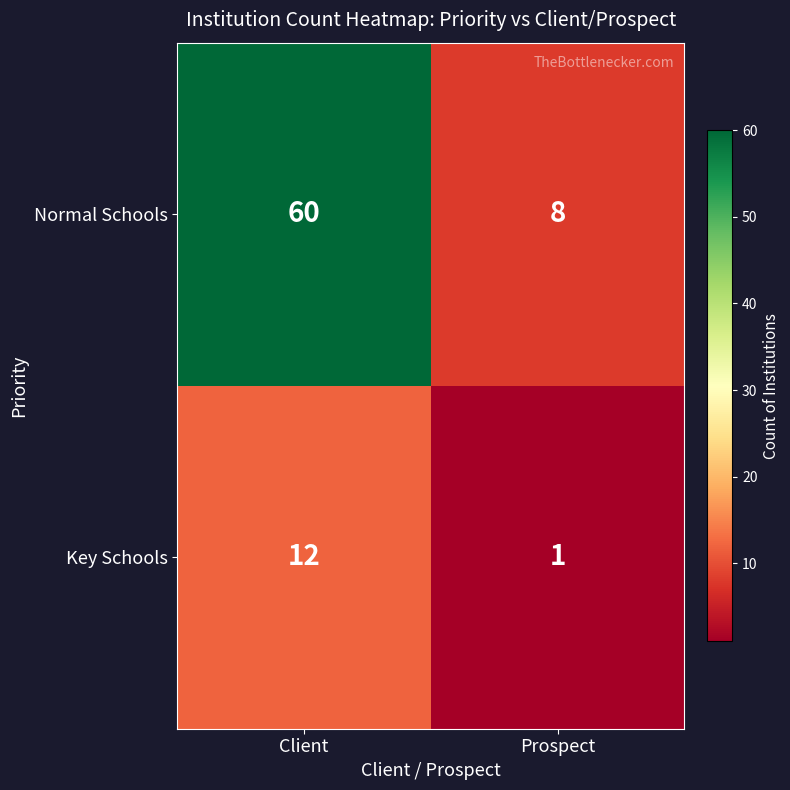

What is the difference between the maximum and minimum values in the Normal Schools series?

52